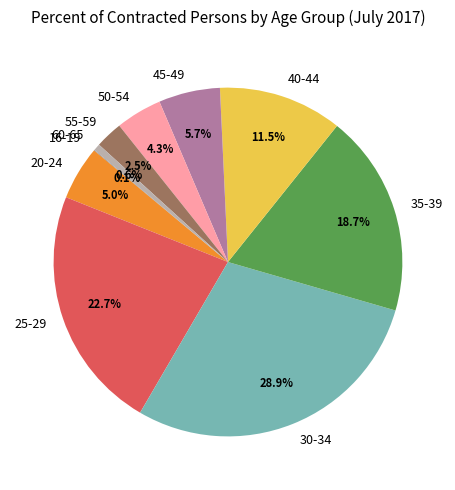

The 25-29 slice represents 8% of the pie. True or false?

False